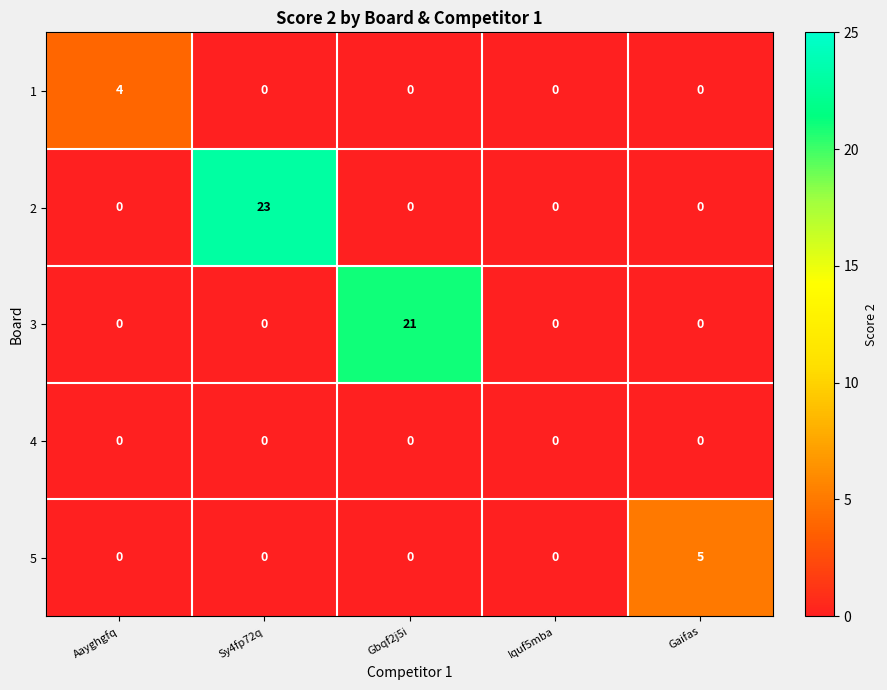

List the series in order of their peak value, highest first.

2, 3, 5, 1, 4